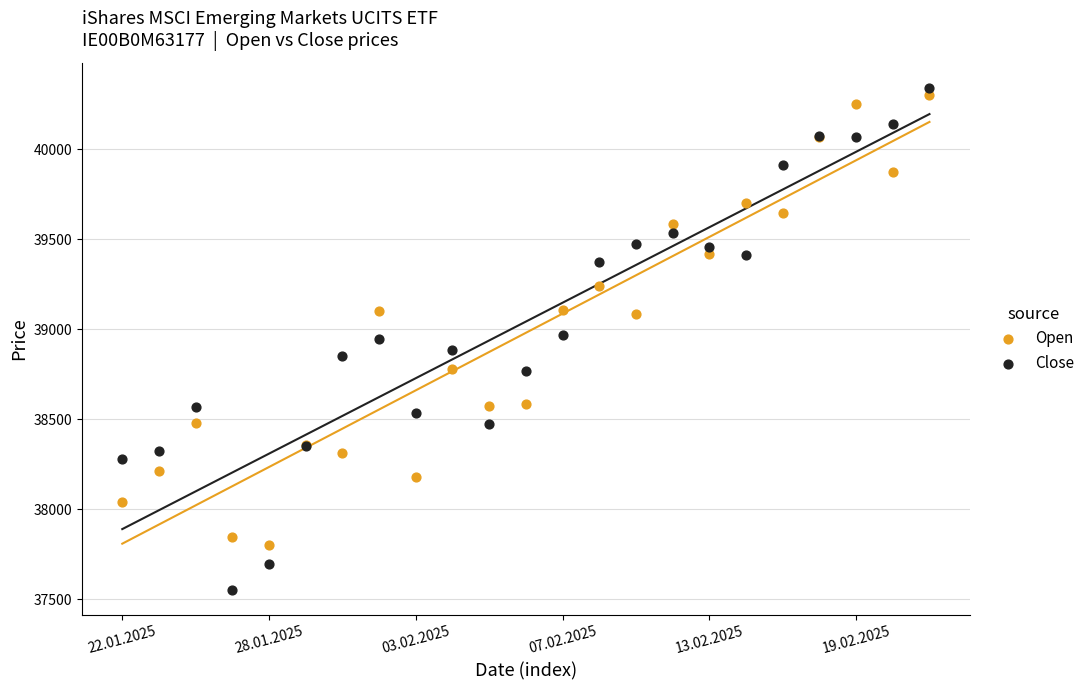

Which series has the largest Y range (max minus min)?

Close